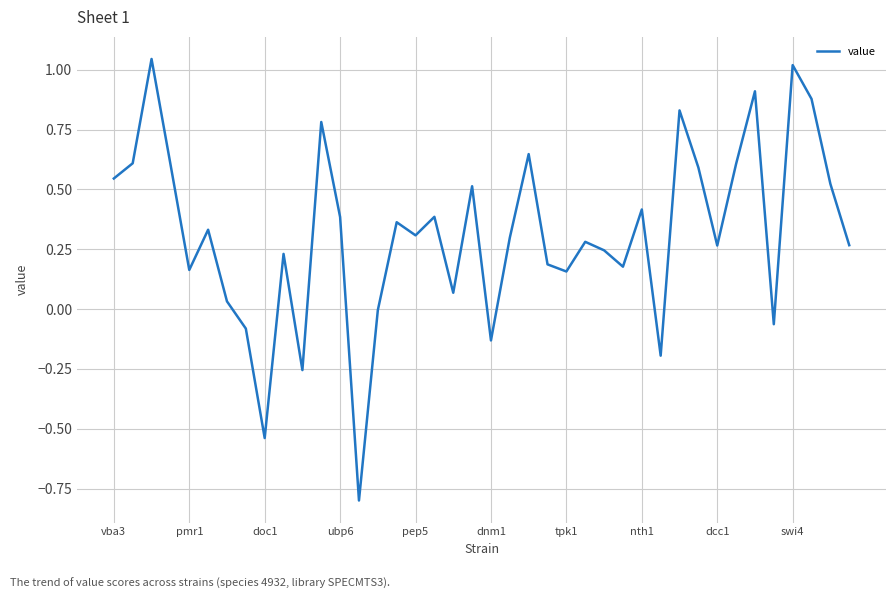

What is the minimum value shown in the chart?

-0.8